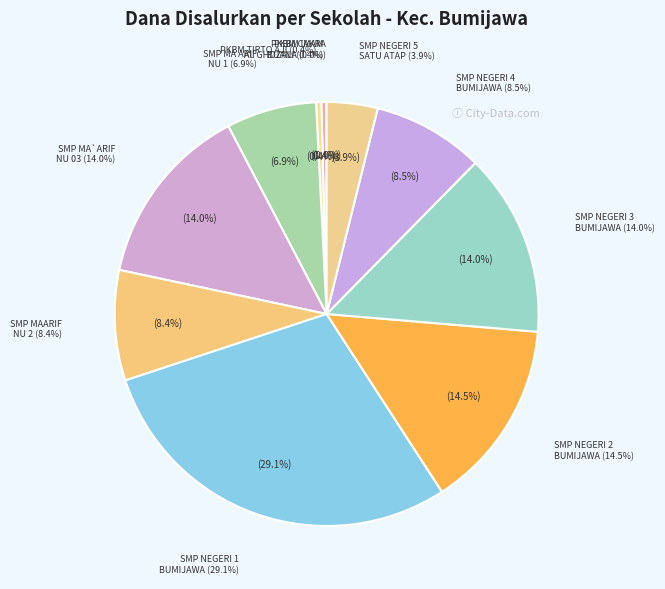

Does any single category account for the majority?

No